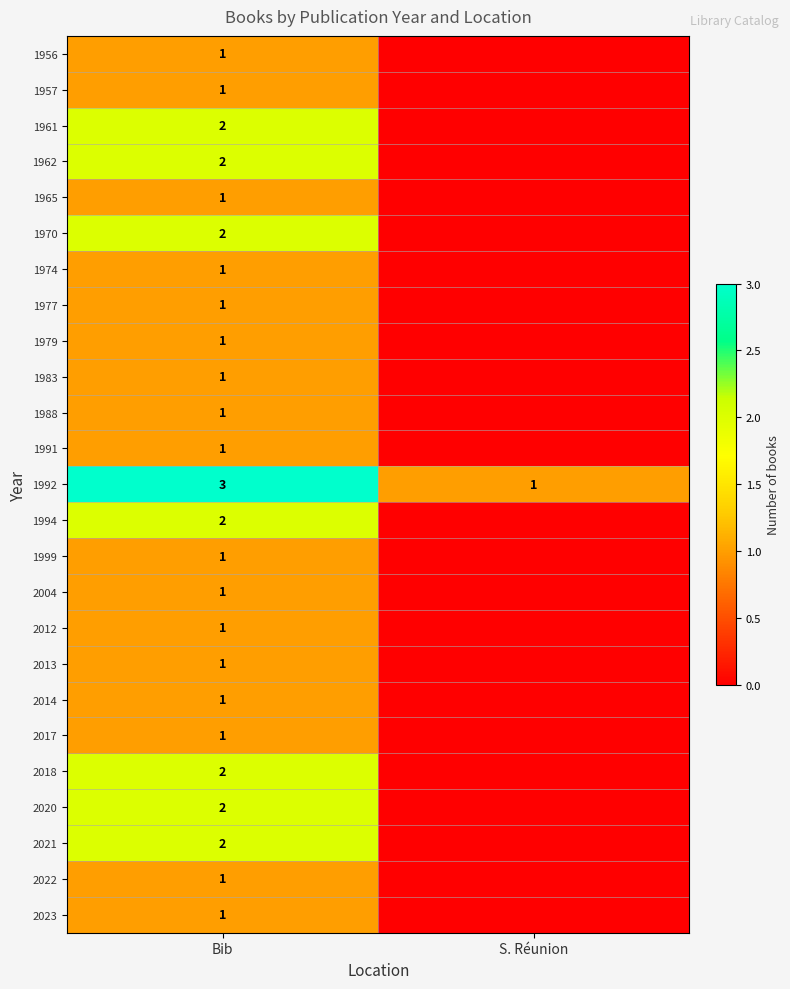

Between S. Réunion and Bib, which is larger?

Bib